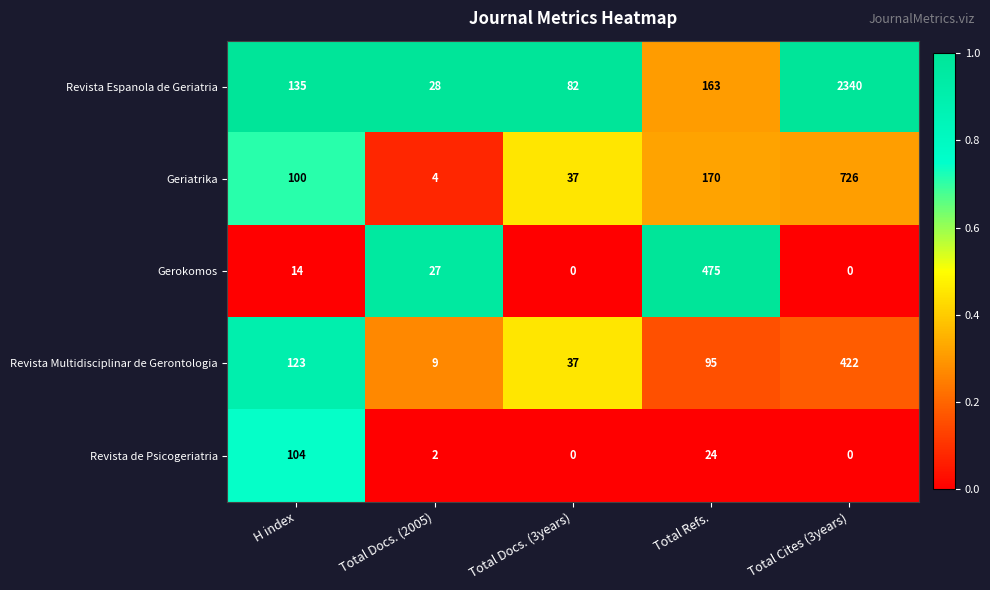

What is the total value across all series at Total Docs. (2005)?

70